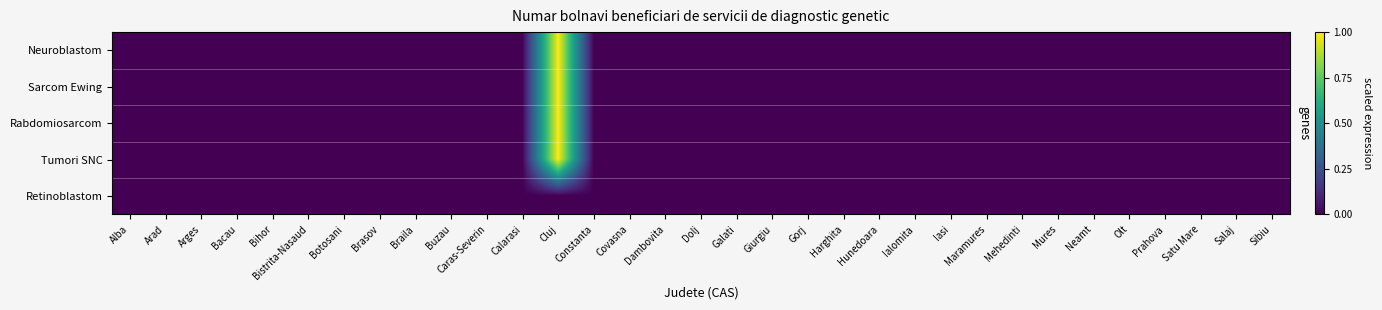

Reading left to right, list all the values displayed in this chart.

Neuroblastom: Alba=0	Arad=0	Arges=0	Bacau=0	Bihor=0	Bistrita-Nasaud=0	Botosani=0	Brasov=0	Braila=0	Buzau=0	Caras-Severin=0	Calarasi=0	Cluj=1	Constanta=0	Covasna=0	Dambovita=0	Dolj=0	Galati=0	Giurgiu=0	Gorj=0	Harghita=0	Hunedoara=0	Ialomita=0	Iasi=0	Maramures=0	Mehedinti=0	Mures=0	Neamt=0	Olt=0	Prahova=0	Satu Mare=0	Salaj=0	Sibiu=0
Sarcom Ewing: Alba=0	Arad=0	Arges=0	Bacau=0	Bihor=0	Bistrita-Nasaud=0	Botosani=0	Brasov=0	Braila=0	Buzau=0	Caras-Severin=0	Calarasi=0	Cluj=1	Constanta=0	Covasna=0	Dambovita=0	Dolj=0	Galati=0	Giurgiu=0	Gorj=0	Harghita=0	Hunedoara=0	Ialomita=0	Iasi=0	Maramures=0	Mehedinti=0	Mures=0	Neamt=0	Olt=0	Prahova=0	Satu Mare=0	Salaj=0	Sibiu=0
Rabdomiosarcom: Alba=0	Arad=0	Arges=0	Bacau=0	Bihor=0	Bistrita-Nasaud=0	Botosani=0	Brasov=0	Braila=0	Buzau=0	Caras-Severin=0	Calarasi=0	Cluj=1	Constanta=0	Covasna=0	Dambovita=0	Dolj=0	Galati=0	Giurgiu=0	Gorj=0	Harghita=0	Hunedoara=0	Ialomita=0	Iasi=0	Maramures=0	Mehedinti=0	Mures=0	Neamt=0	Olt=0	Prahova=0	Satu Mare=0	Salaj=0	Sibiu=0
Tumori SNC: Alba=0	Arad=0	Arges=0	Bacau=0	Bihor=0	Bistrita-Nasaud=0	Botosani=0	Brasov=0	Braila=0	Buzau=0	Caras-Severin=0	Calarasi=0	Cluj=1	Constanta=0	Covasna=0	Dambovita=0	Dolj=0	Galati=0	Giurgiu=0	Gorj=0	Harghita=0	Hunedoara=0	Ialomita=0	Iasi=0	Maramures=0	Mehedinti=0	Mures=0	Neamt=0	Olt=0	Prahova=0	Satu Mare=0	Salaj=0	Sibiu=0
Retinoblastom: Alba=0	Arad=0	Arges=0	Bacau=0	Bihor=0	Bistrita-Nasaud=0	Botosani=0	Brasov=0	Braila=0	Buzau=0	Caras-Severin=0	Calarasi=0	Cluj=0	Constanta=0	Covasna=0	Dambovita=0	Dolj=0	Galati=0	Giurgiu=0	Gorj=0	Harghita=0	Hunedoara=0	Ialomita=0	Iasi=0	Maramures=0	Mehedinti=0	Mures=0	Neamt=0	Olt=0	Prahova=0	Satu Mare=0	Salaj=0	Sibiu=0